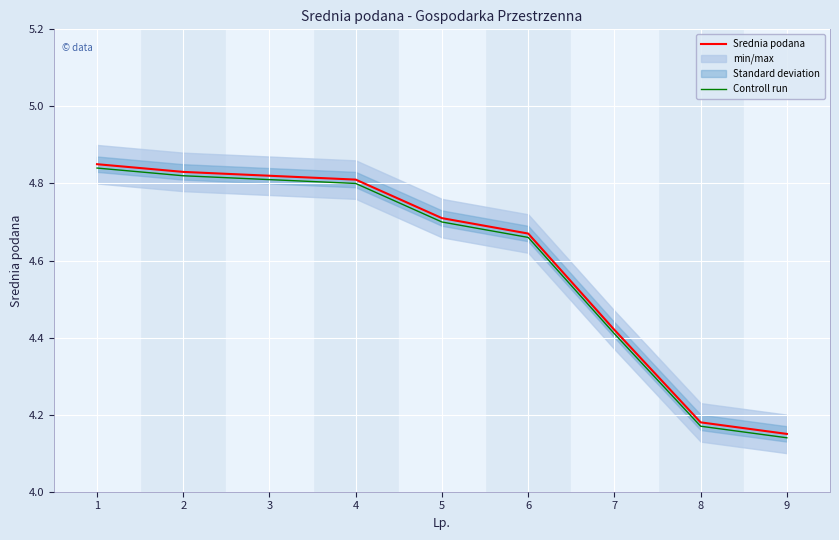

What is the greatest value displayed?

4.8